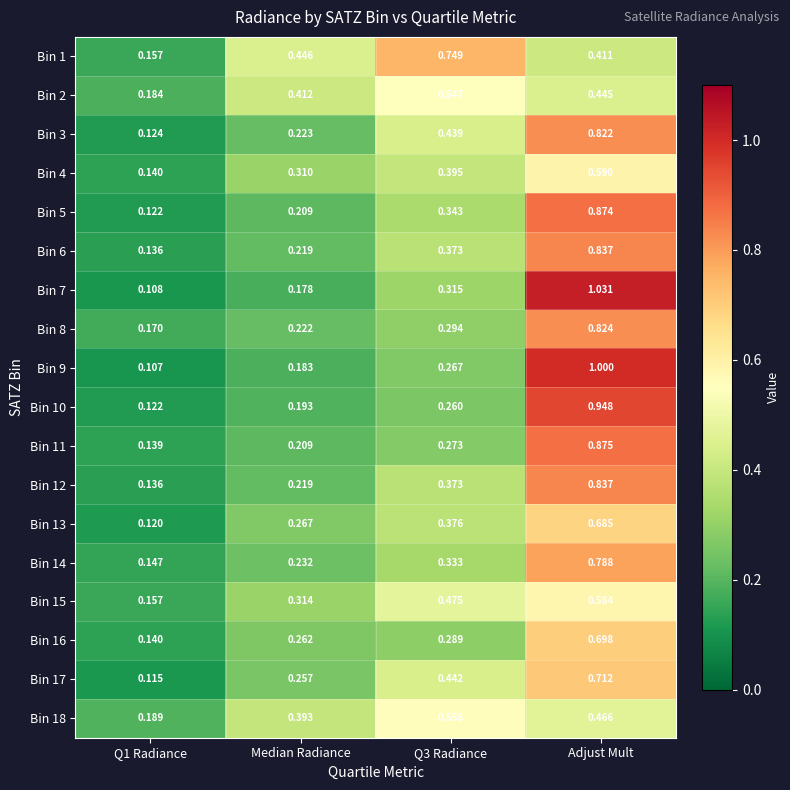

Is the value of Bin 5 at Median Radiance greater than the value of Bin 17 at Median Radiance?

No